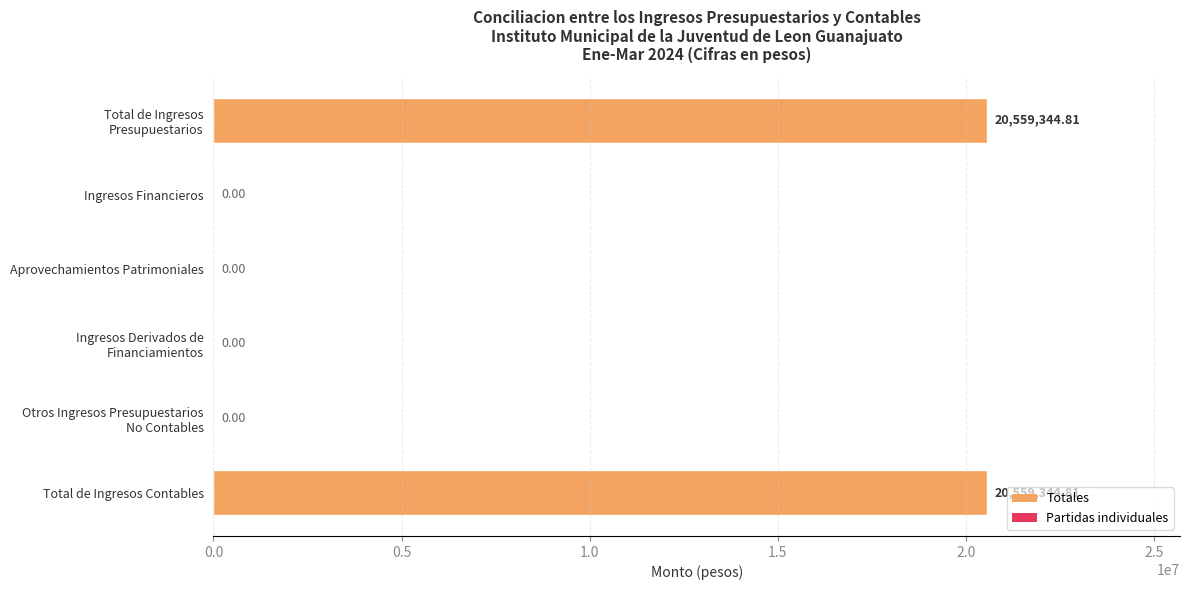

What is the change in value from Ingresos Financieros to Total de Ingresos Contables?

+20559344.8